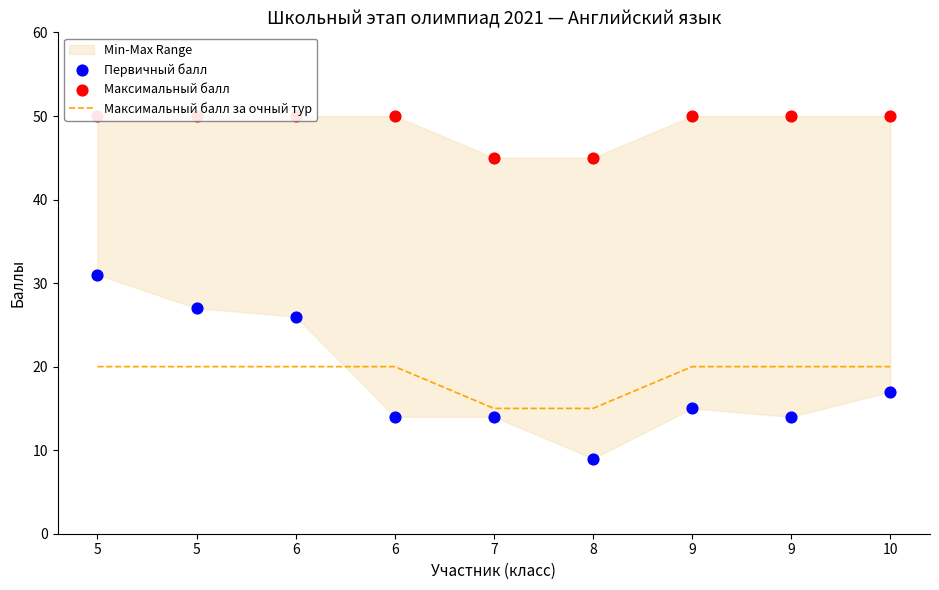

At how many categories does at least one series exceed 34?

9